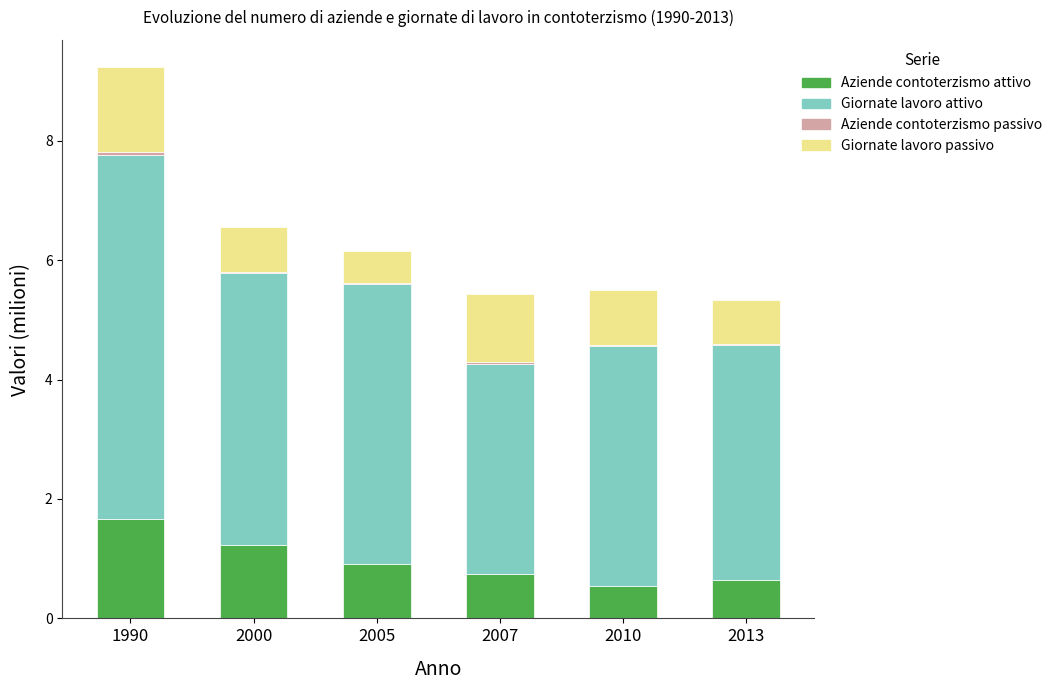

The value of Aziende contoterzismo attivo at 2000 is 2.0. True or false?

False